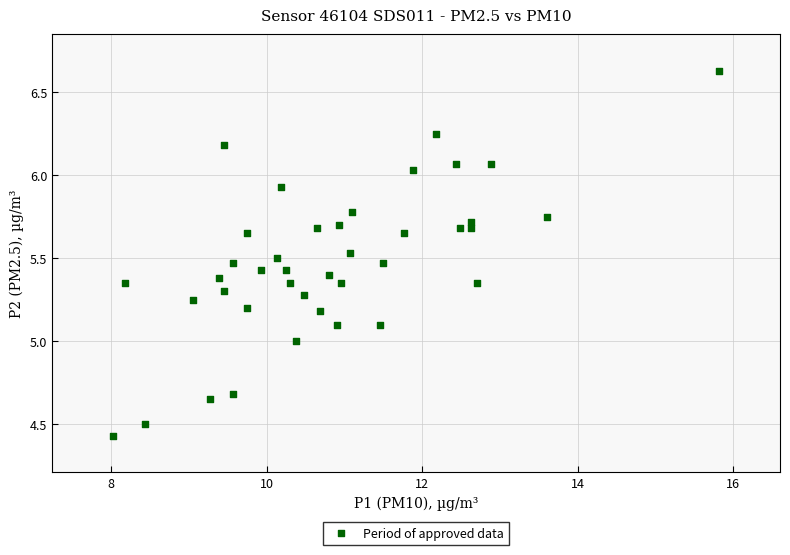

What is the range of X values (max minus min)?

7.8